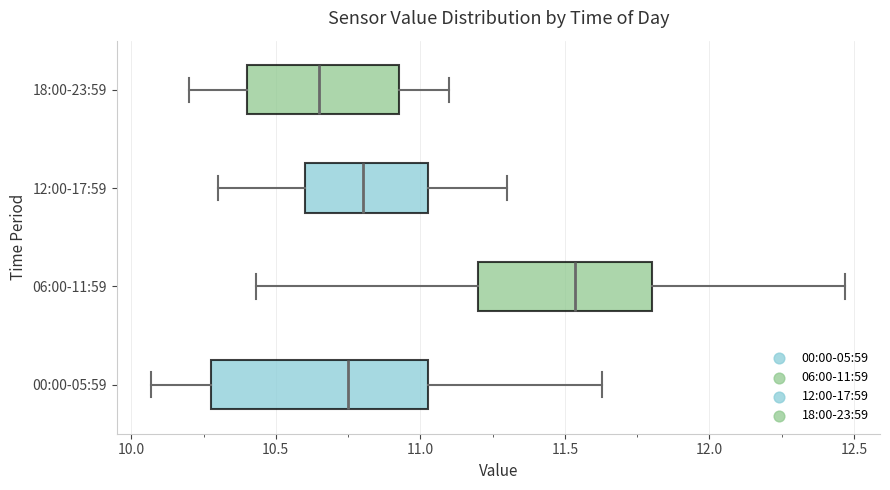

Reading bottom to top, transcribe this box plot: for each box, give where its median line is, the range the box spans, and where its two whiskers end, as read against the x-axis. The values are not printed on the chart, so give them approximately, as read against the axis.

00:00-05:59: median 10.75, box 10.30 to 11.05, whiskers 10.05 to 11.65
06:00-11:59: median 11.55, box 11.20 to 11.80, whiskers 10.45 to 12.45
12:00-17:59: median 10.80, box 10.60 to 11.05, whiskers 10.30 to 11.30
18:00-23:59: median 10.65, box 10.40 to 10.95, whiskers 10.20 to 11.10